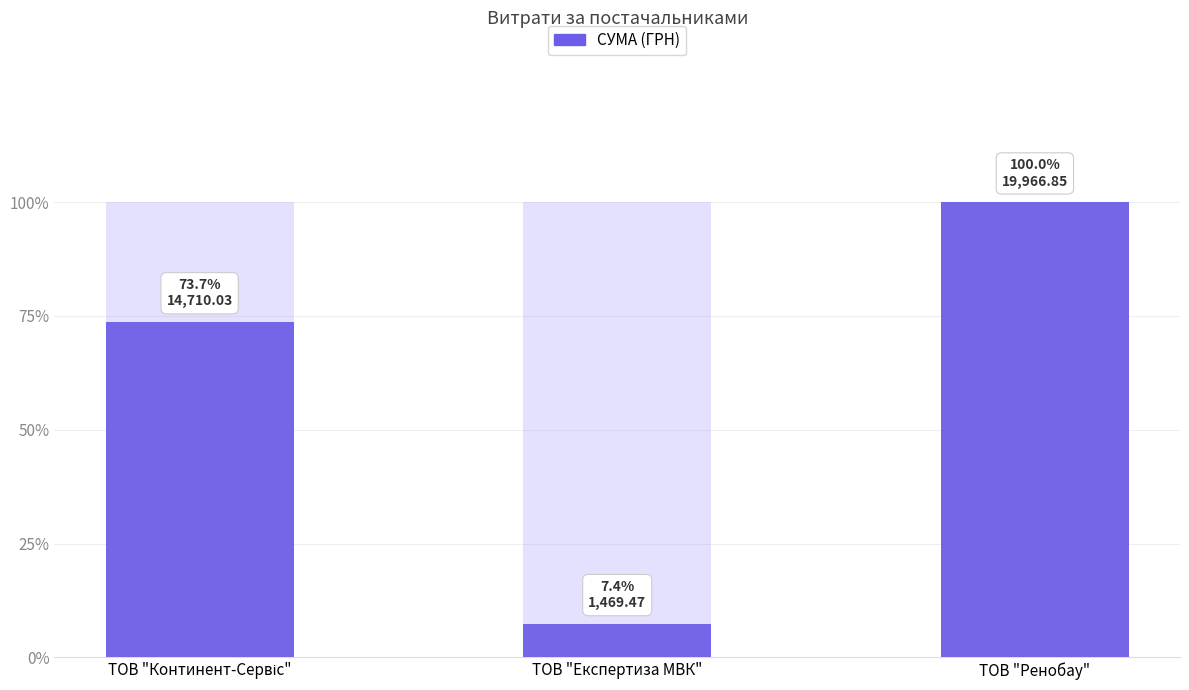

Reading right to left, list all the values displayed in this chart.

ТОВ "Ренобау"=19966.8	ТОВ "Експертиза МВК"=1469.5	ТОВ "Континент-Сервіс"=14710.0